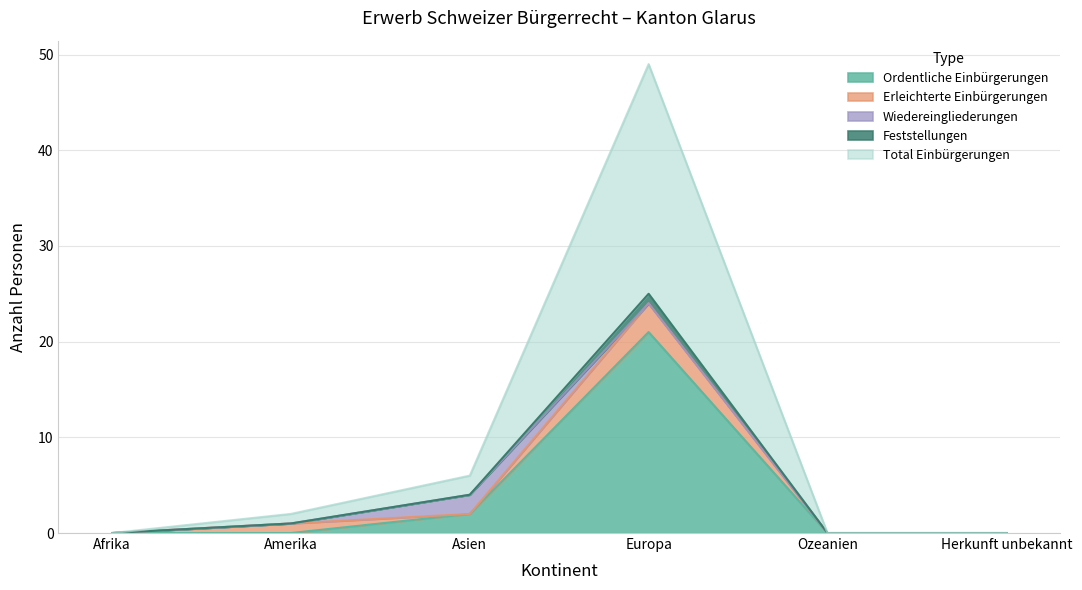

At which label does Feststellungen first exceed 1?

Asien